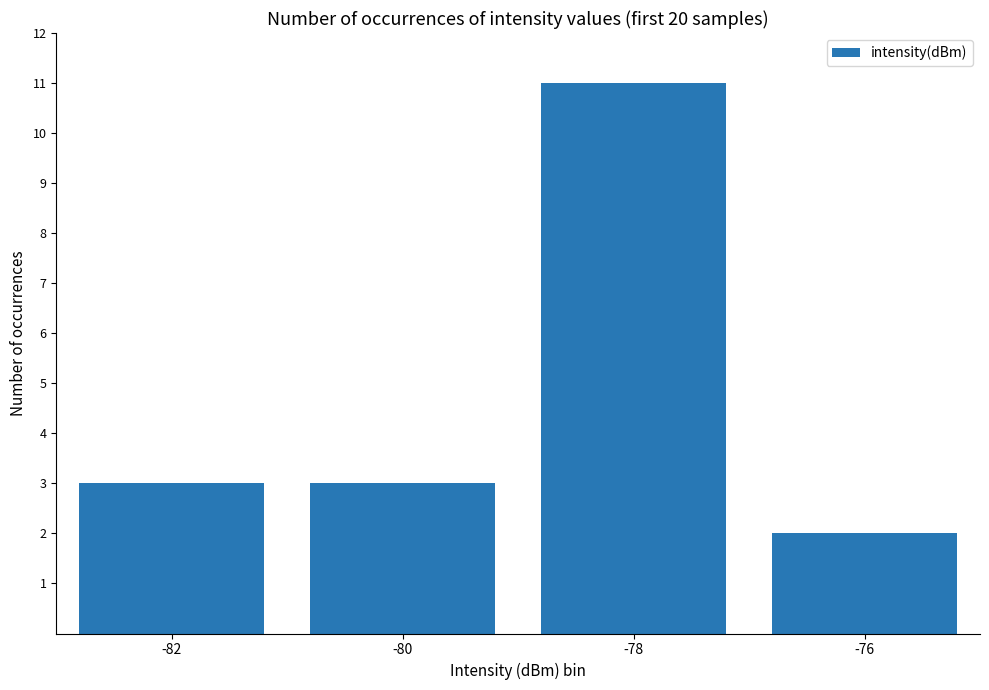

The chart shows a value of 3 at -82. True or false?

True